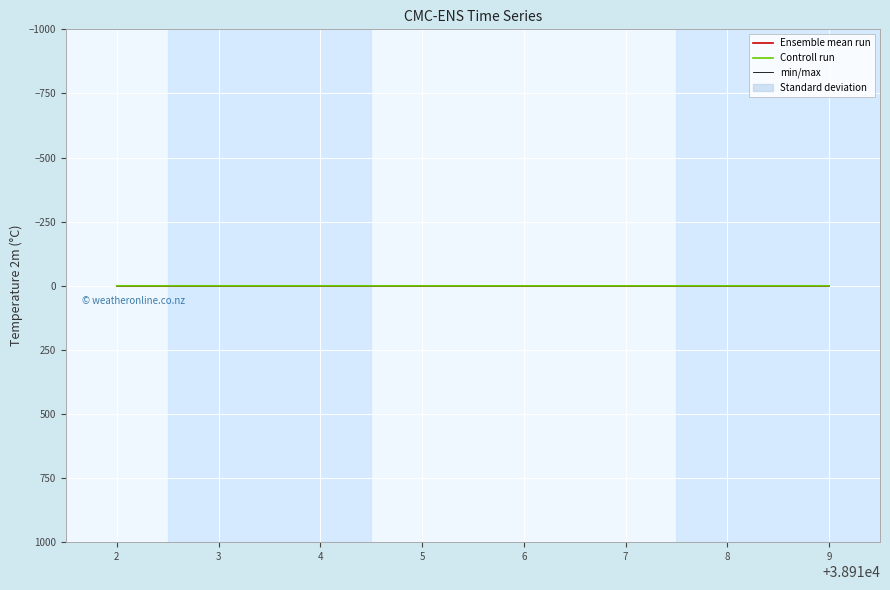

The value of min/max at 2 is 0.1. True or false?

False